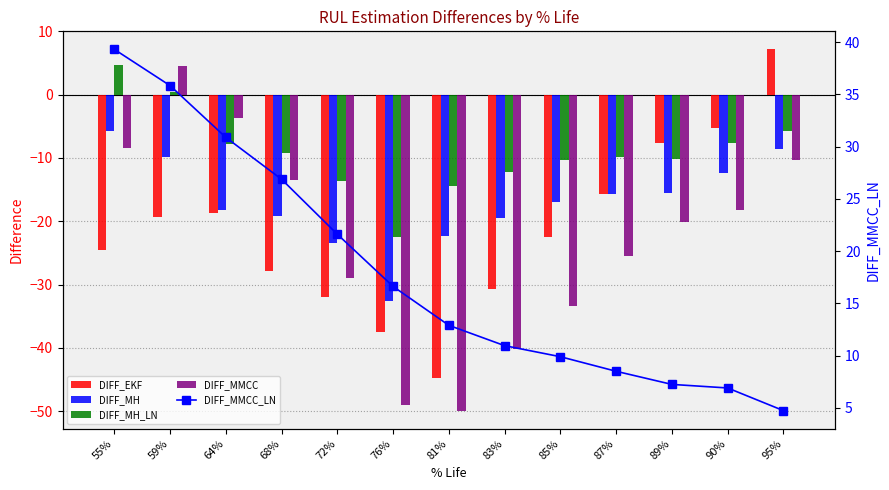

At how many categories does at least one series exceed 25?

4